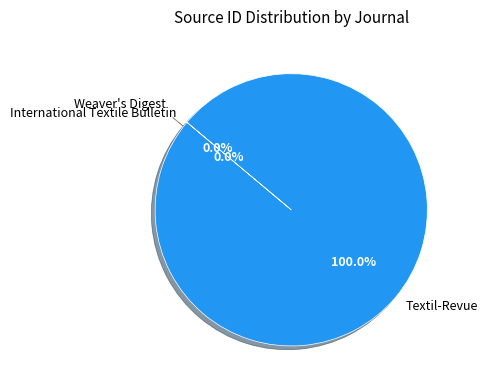

What is the majority slice?

Textil-Revue